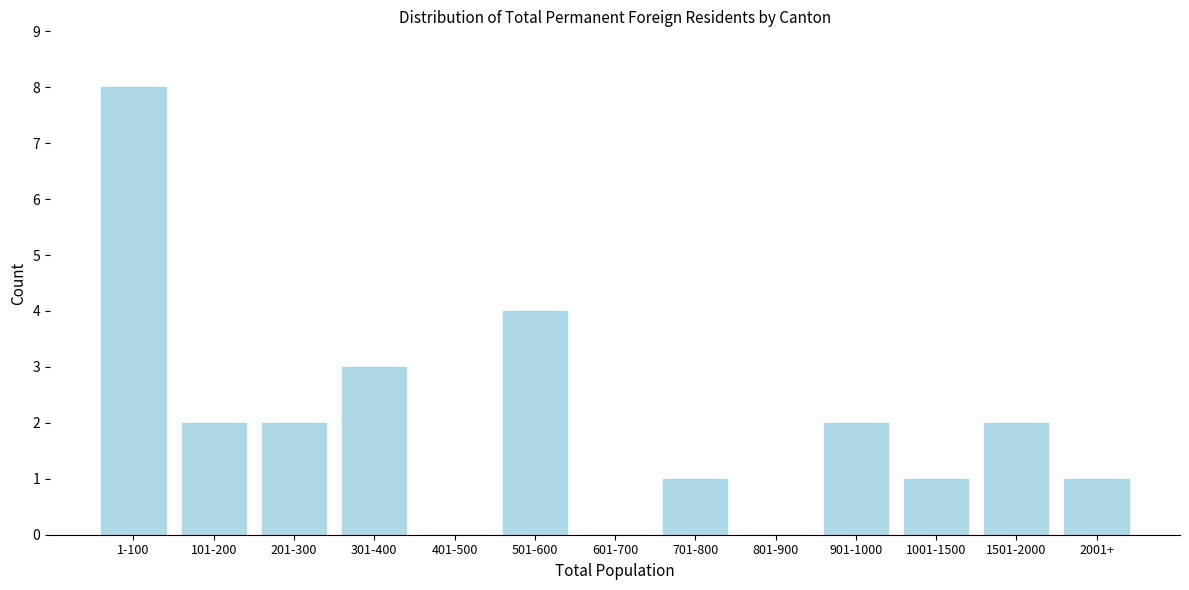

Reading right to left, what are all the values shown in this chart?

2001+=1	1501-2000=2	1001-1500=1	901-1000=2	801-900=0	701-800=1	601-700=0	501-600=4	401-500=0	301-400=3	201-300=2	101-200=2	1-100=8